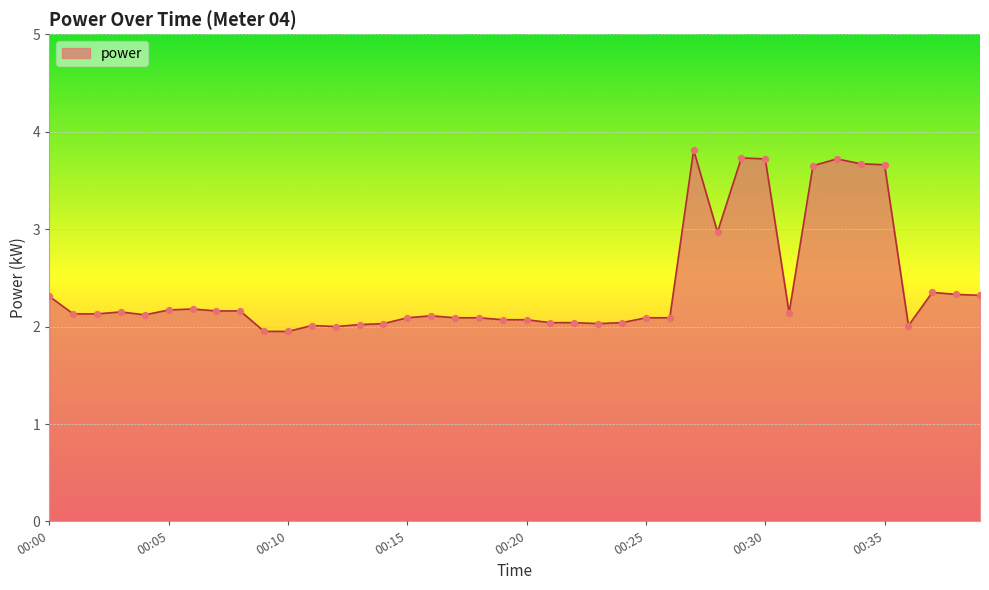

What is the greatest value displayed?

3.8